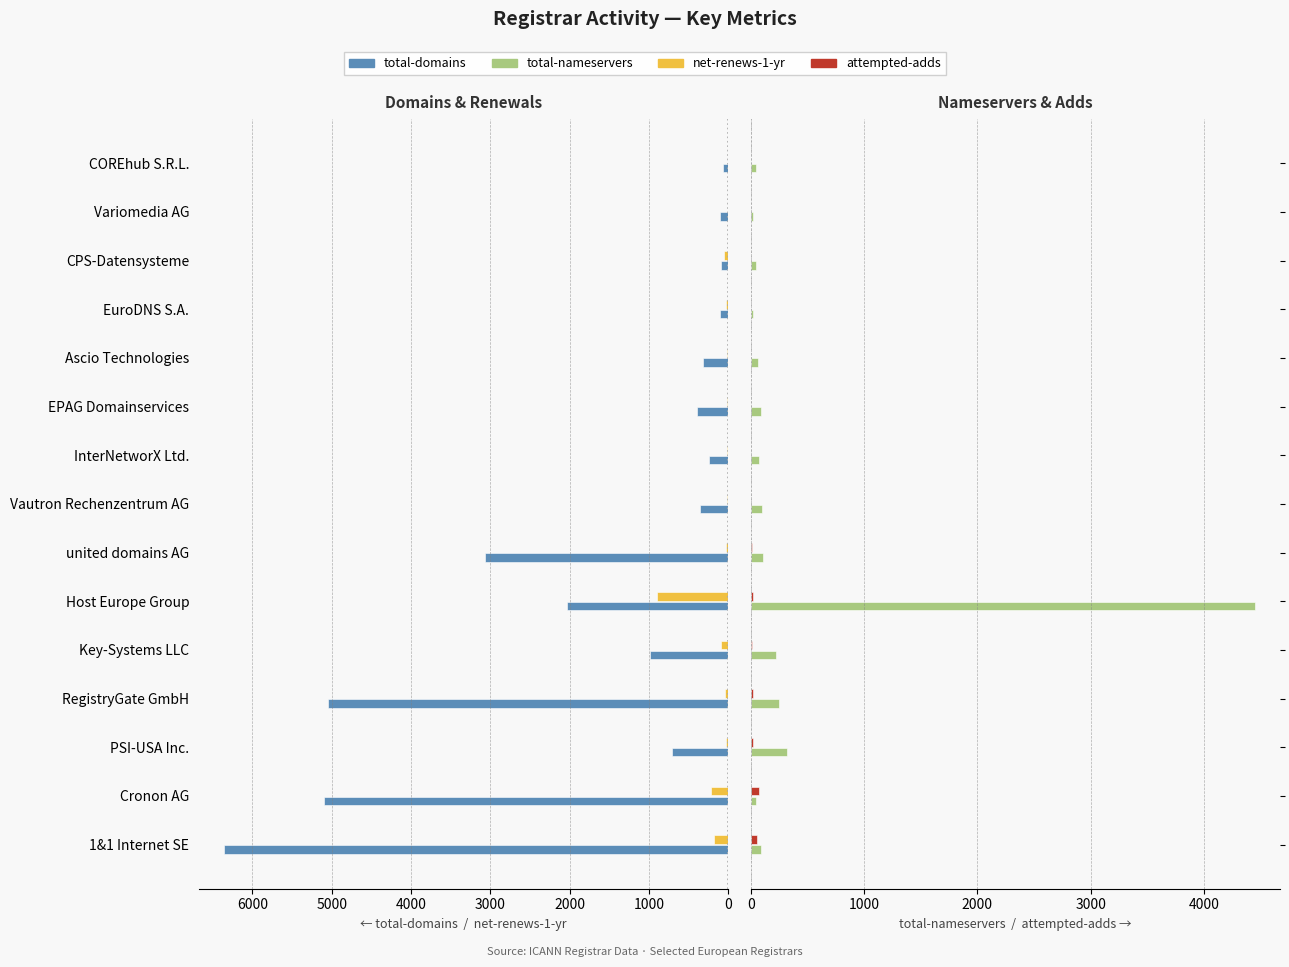

What are all the series names shown in the legend?

total-domains, net-renews-1-yr, total-nameservers, attempted-adds